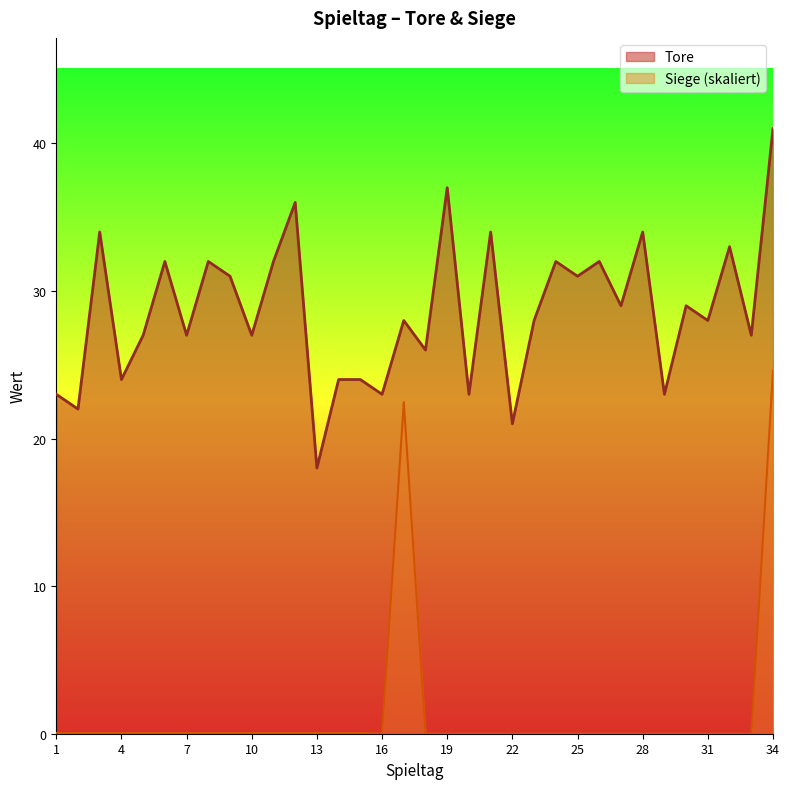

Does the chart display data point markers on the line(s)?

No